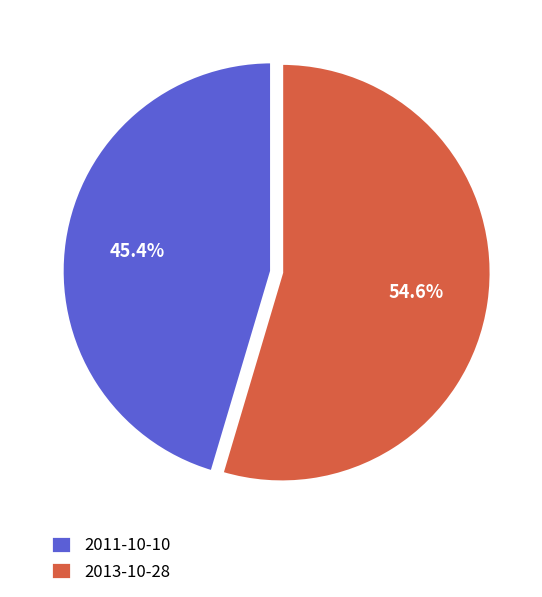

Which category has the smallest portion of the pie?

2011-10-10